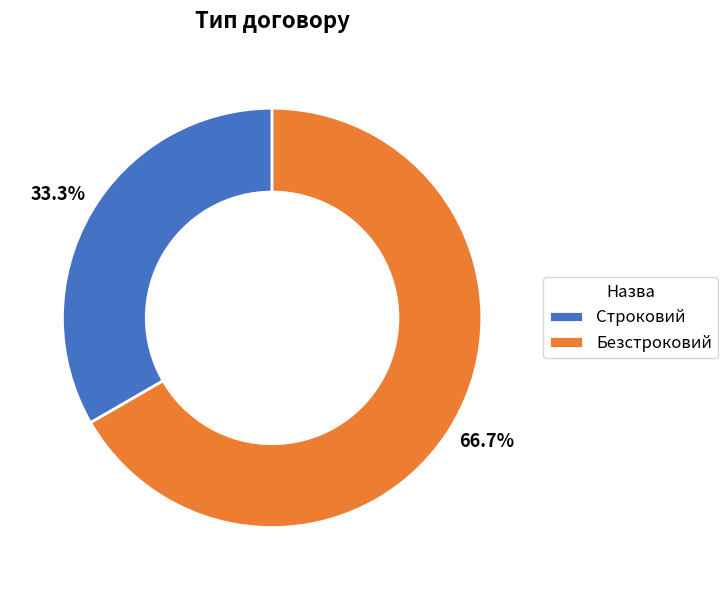

How much of the chart is everything except Безстроковий?

33.3%